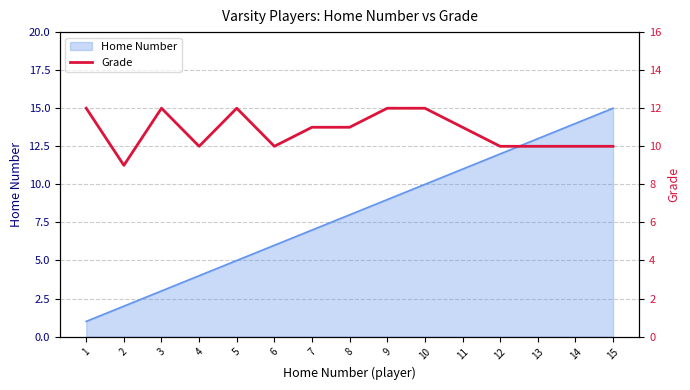

How many points are higher than both their immediate neighbors (excluding endpoints)?

2